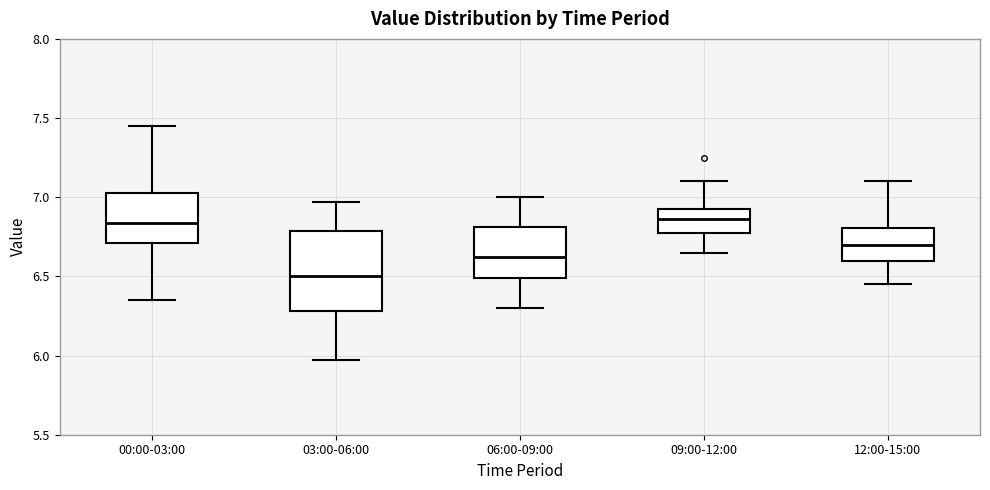

Where is the upper edge of the box for 09:00-12:00 on the y-axis? The values are not printed on the chart, so give them approximately, as read against the axis.

6.95